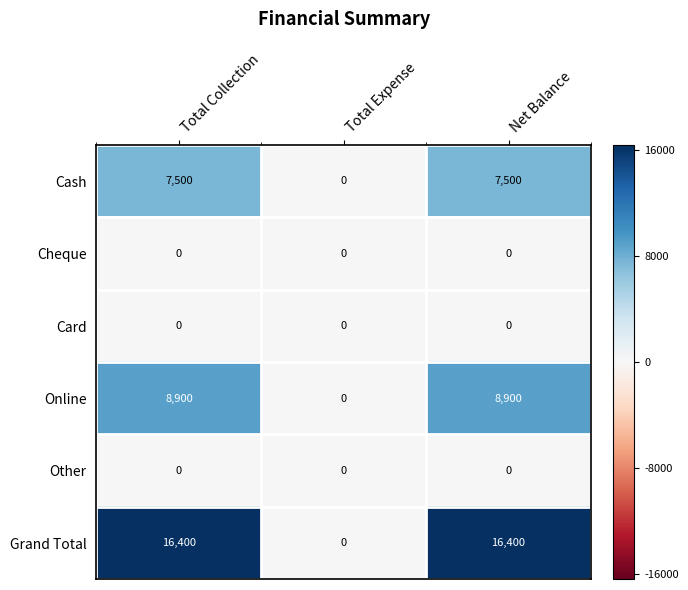

What value does the Online series have at Total Collection?

8900